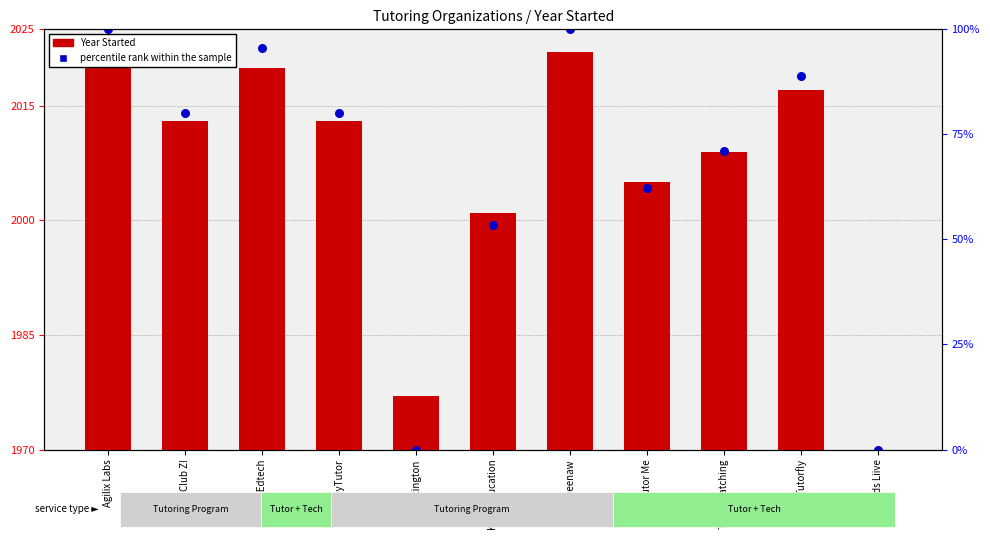

Which series has the widest spread of Y values?

percentile rank within the sample